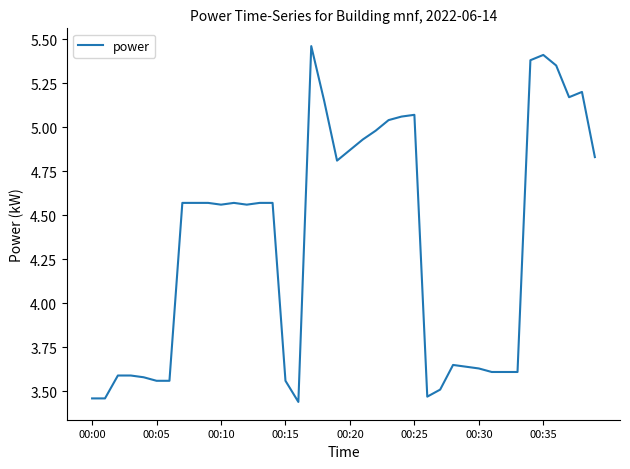

What is the difference between the maximum and minimum values?

2.0